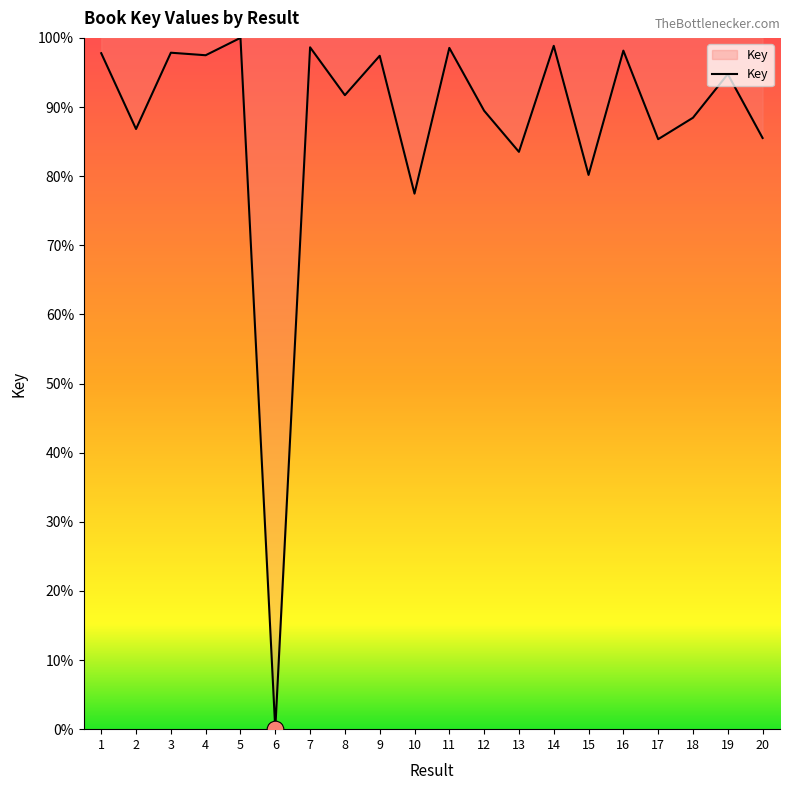

How many lines are shown in the chart?

1